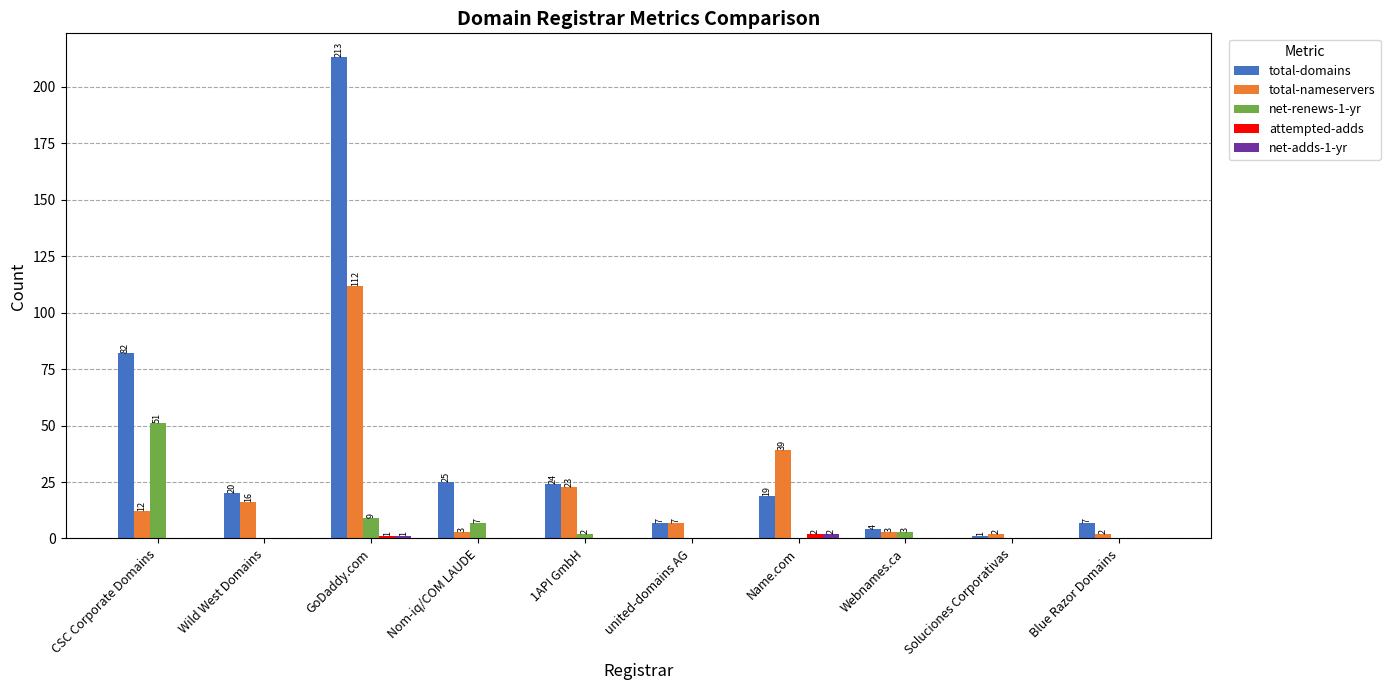

What is the maximum value shown in the chart?

213